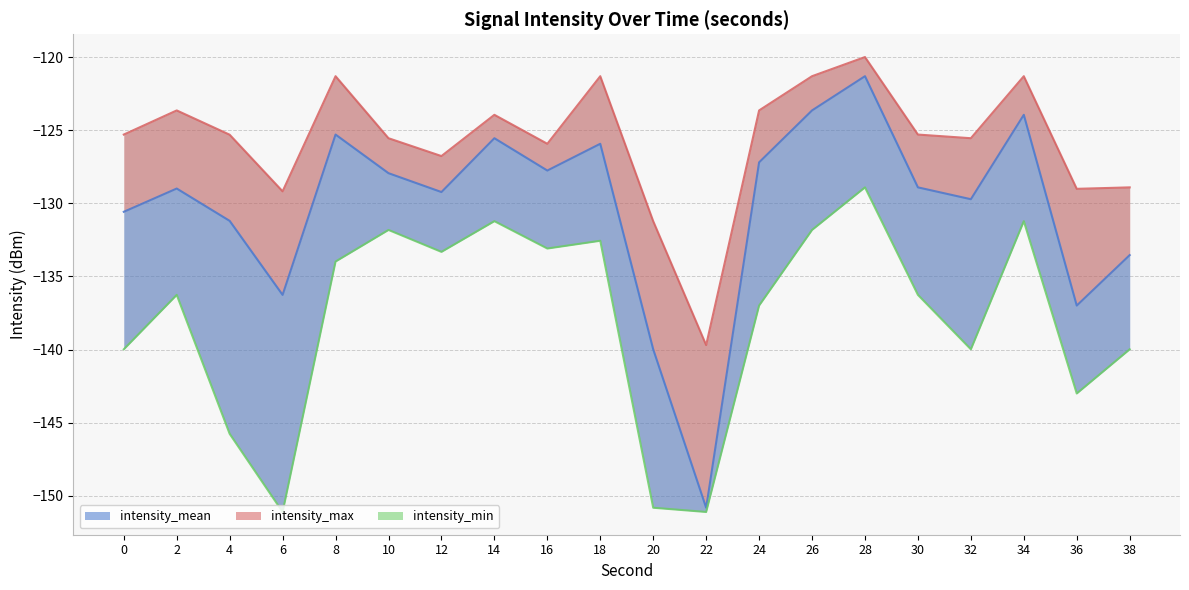

What is the difference between the maximum and minimum values in the intensity_min series?

22.2